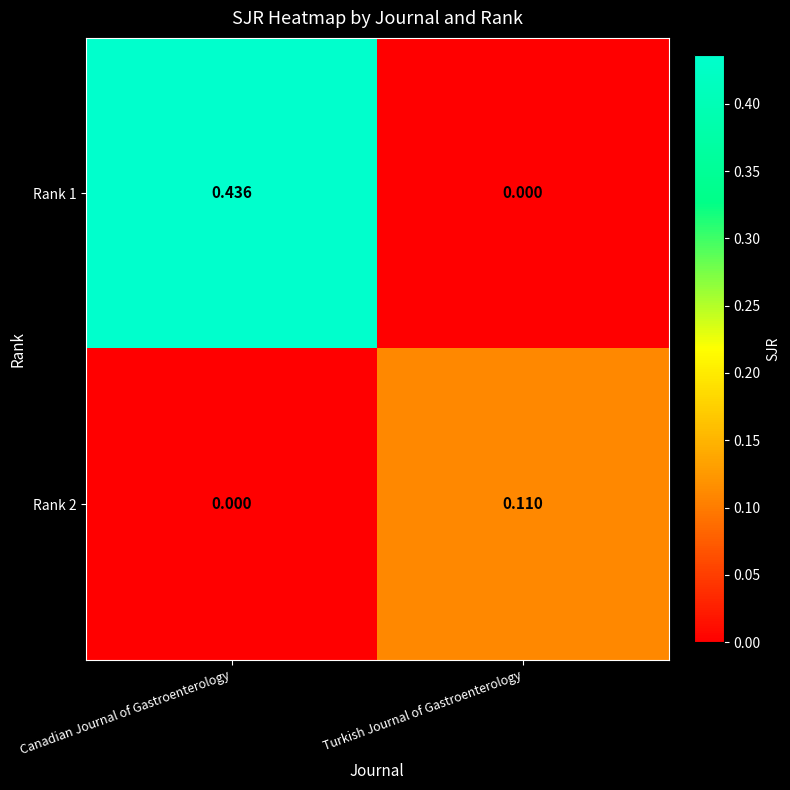

At which label is Rank 1 closest to 0?

Turkish Journal of Gastroenterology